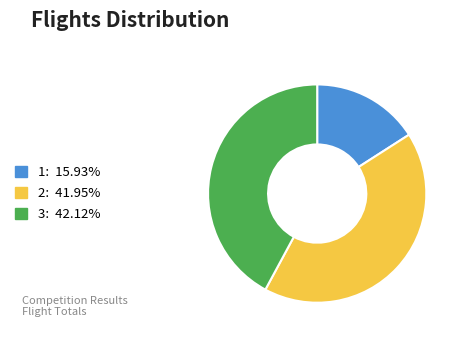

How many segments does this pie chart have?

3